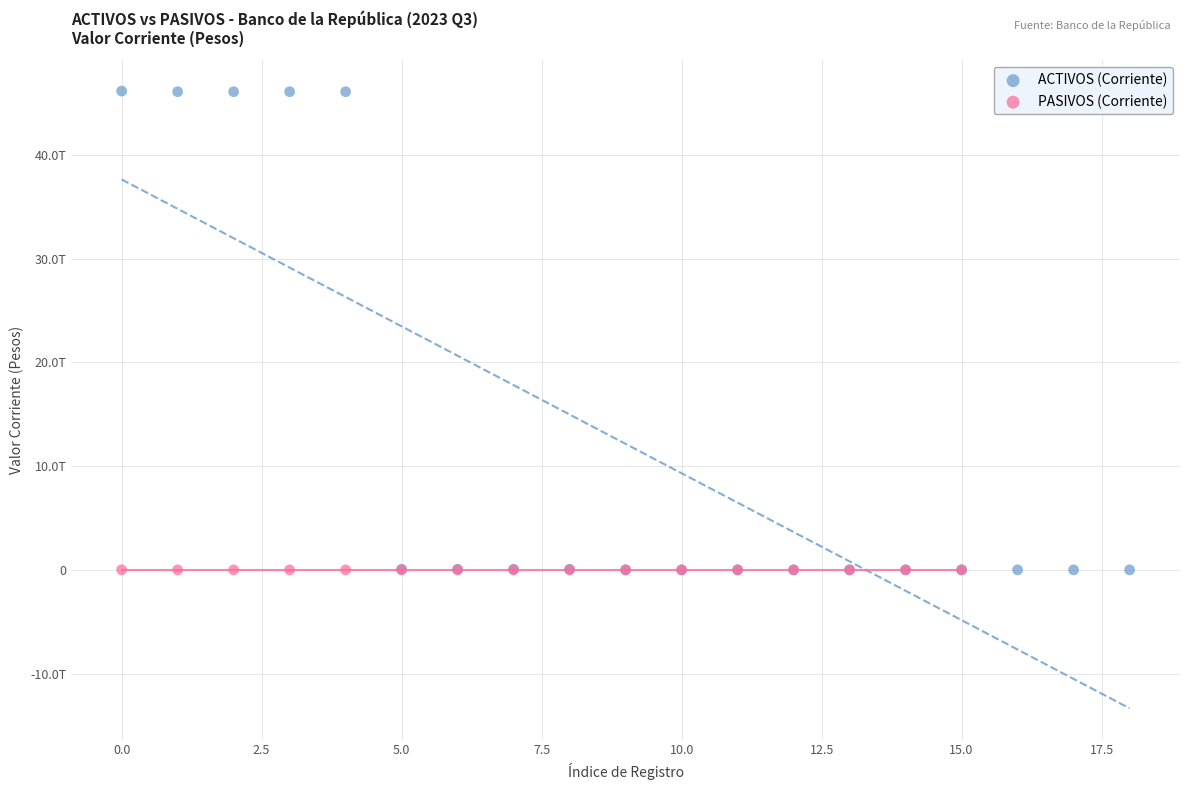

Which series contains the highest Y value?

ACTIVOS (Corriente)